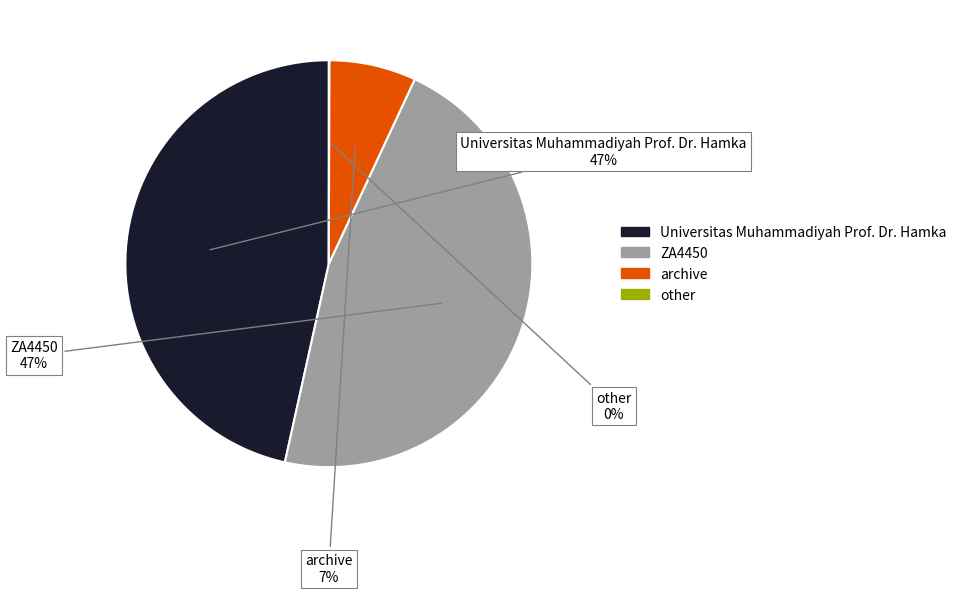

What is the ratio of the value at ZA4450 to the value at Universitas Muhammadiyah Prof. Dr. Hamka?

1.0